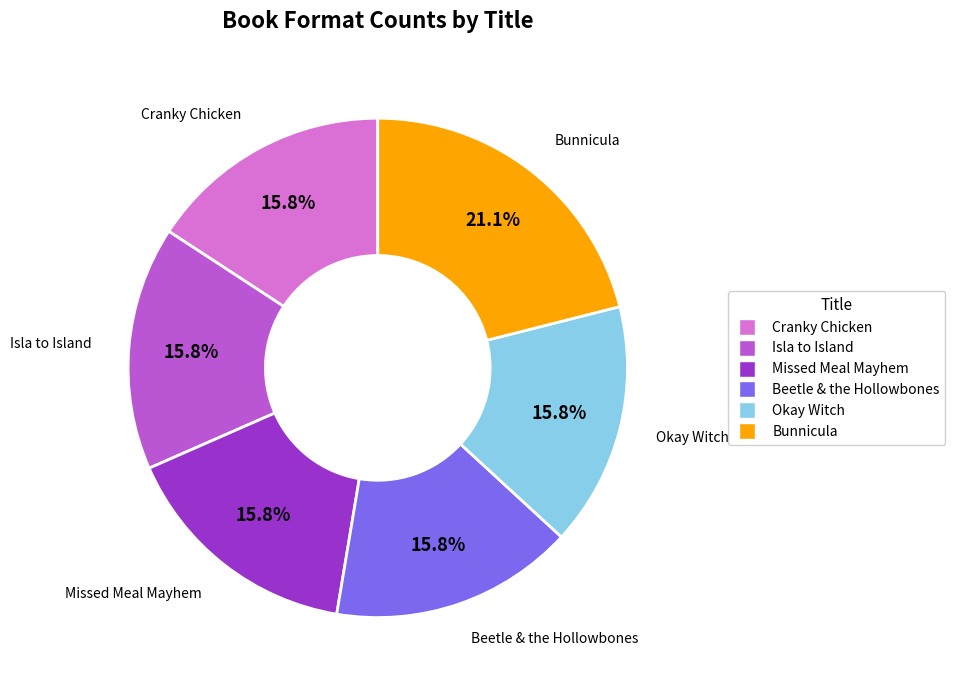

Does any single category account for the majority?

No